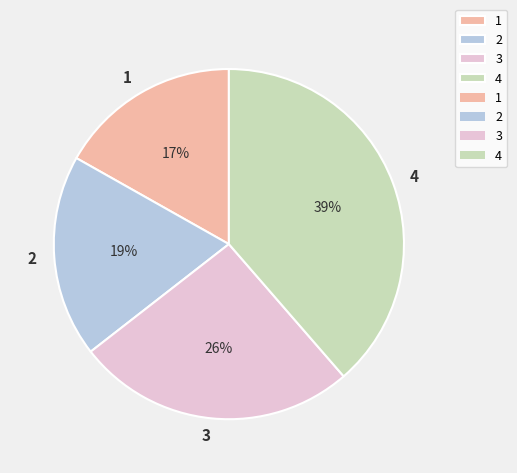

Which slice is the largest?

4